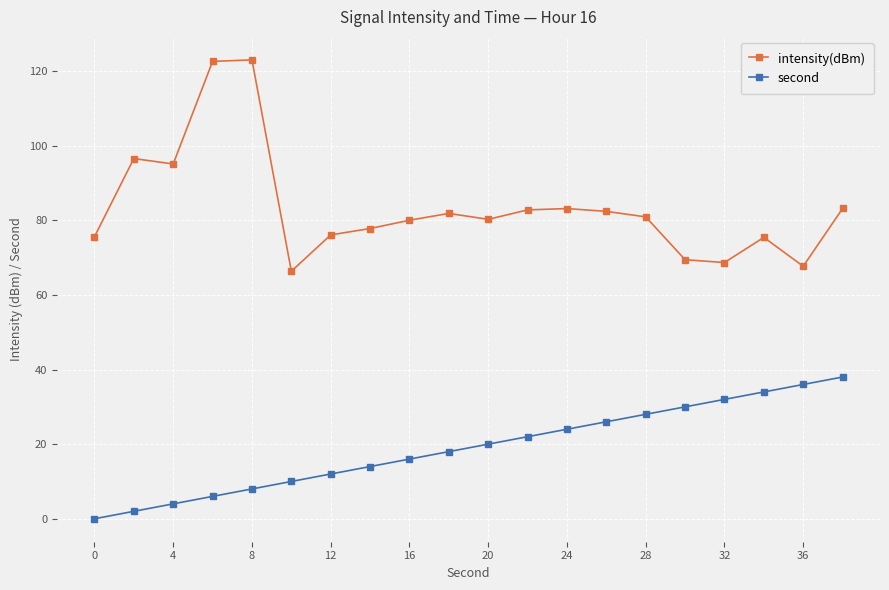

Rank the series by their average value, from lowest to highest.

second, intensity(dBm)